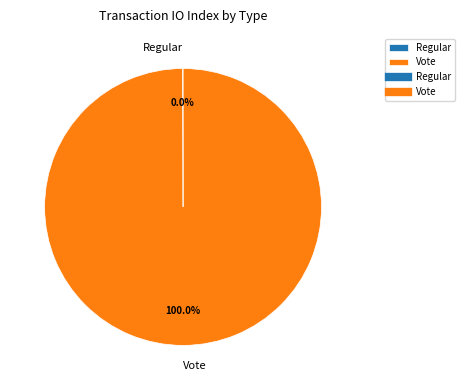

Which category accounts for the majority?

Vote